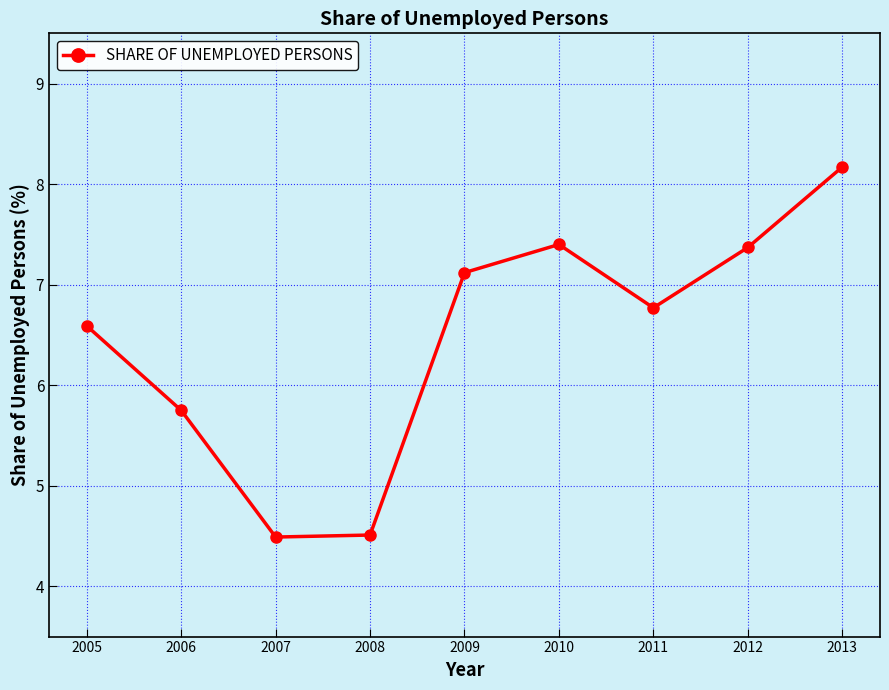

Reading left to right, list all the values displayed in this chart.

6.6	5.8	4.5	4.5	7.1	7.4	6.8	7.4	8.2